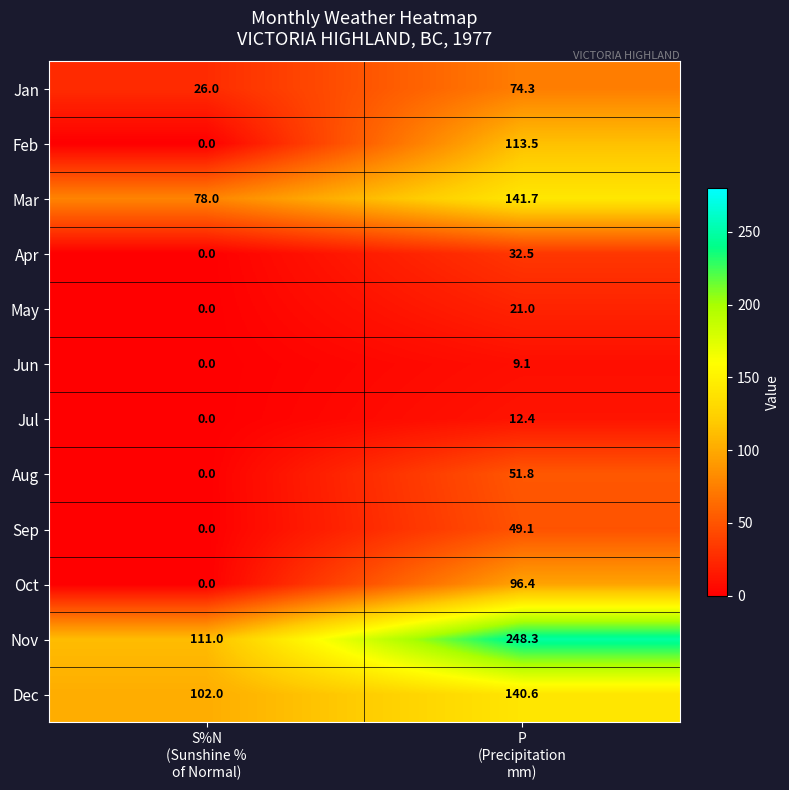

Between S%N
(Sunshine %
of Normal) and P
(Precipitation
mm), which series saw the biggest shift?

Nov